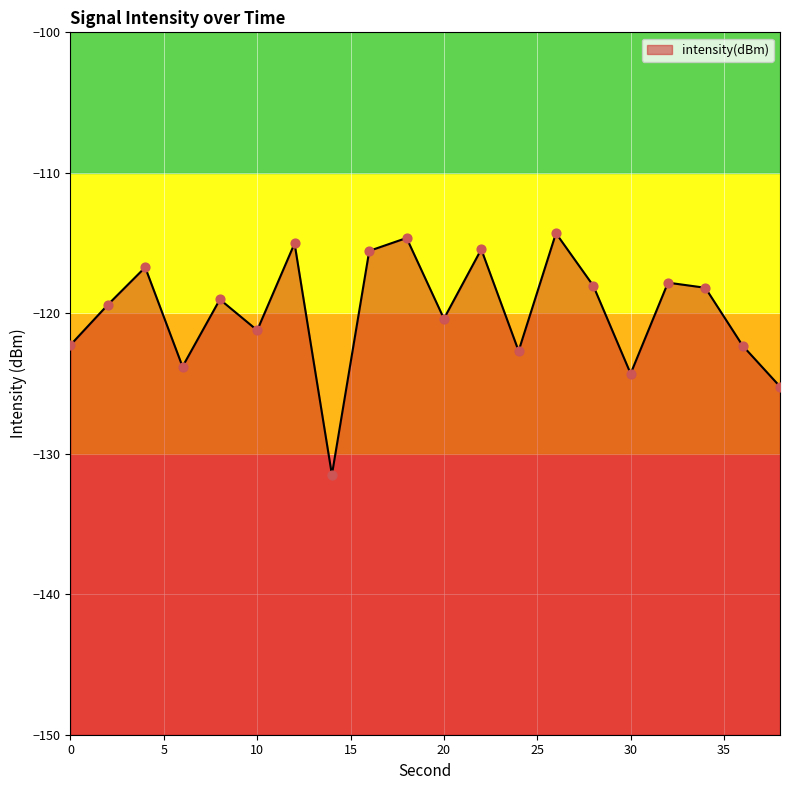

What is the change in value from 20 to 38?

-4.8